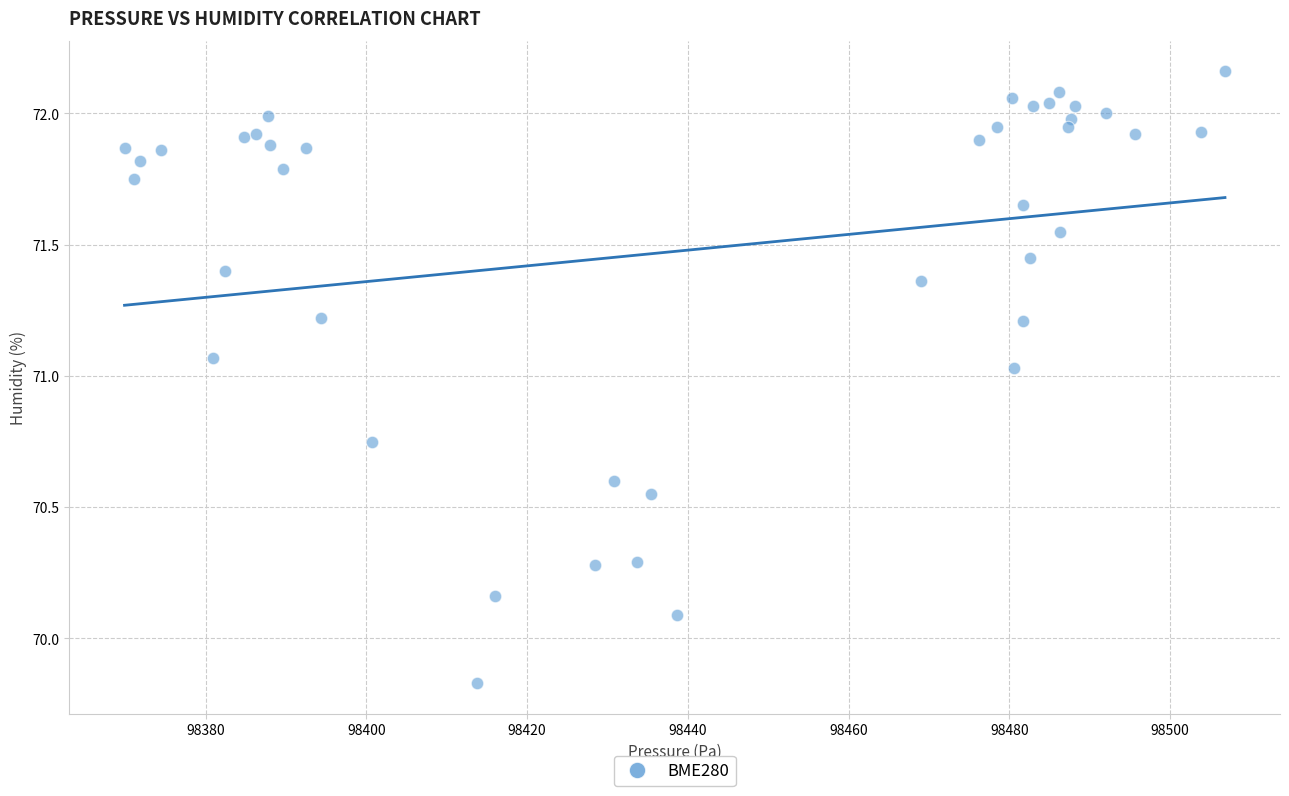

What Y value in the scatter plot is closest to 70?

70.1